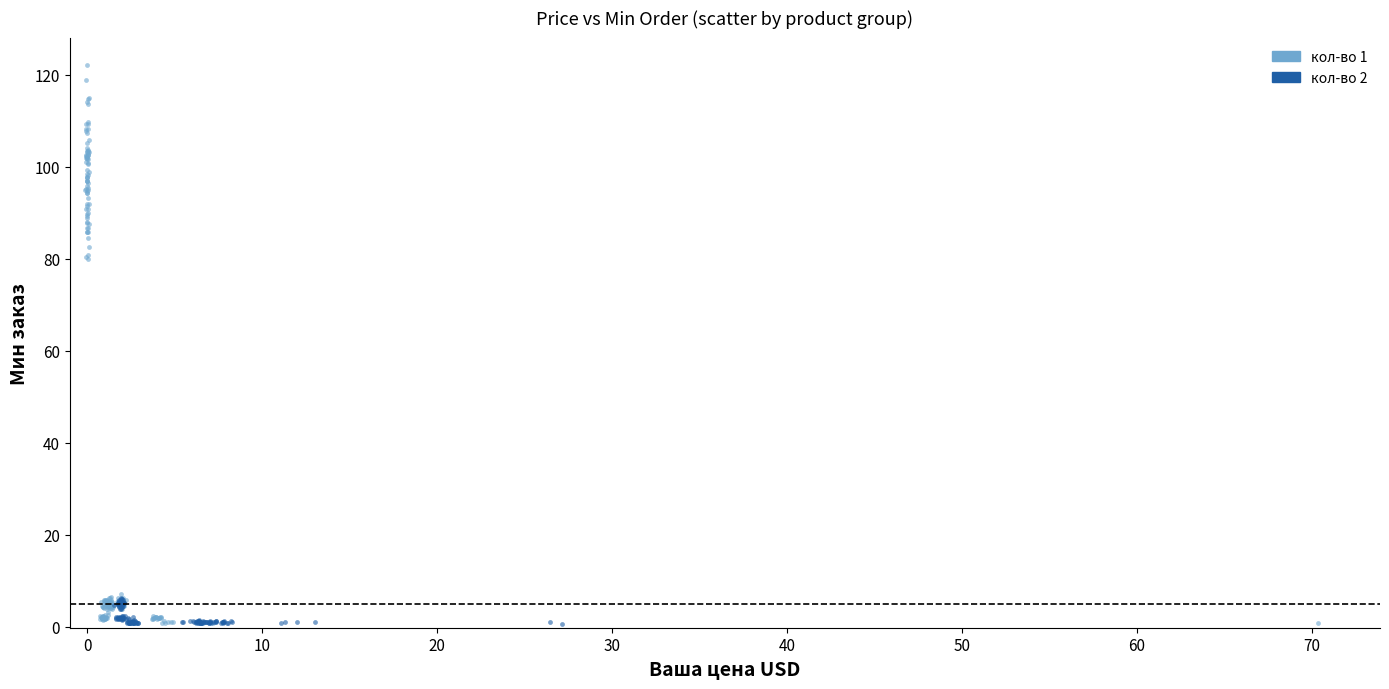

Which series contains the highest Y value?

кол-во 1